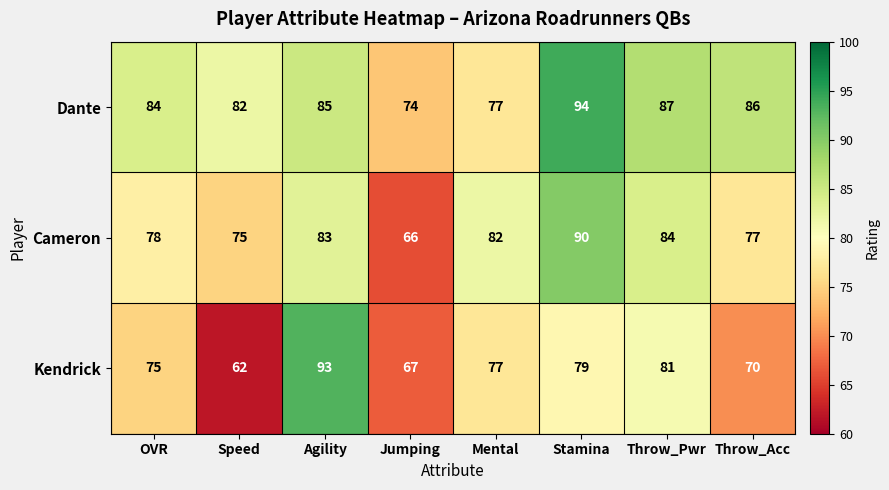

At which category is the sum across all series the highest?

Stamina